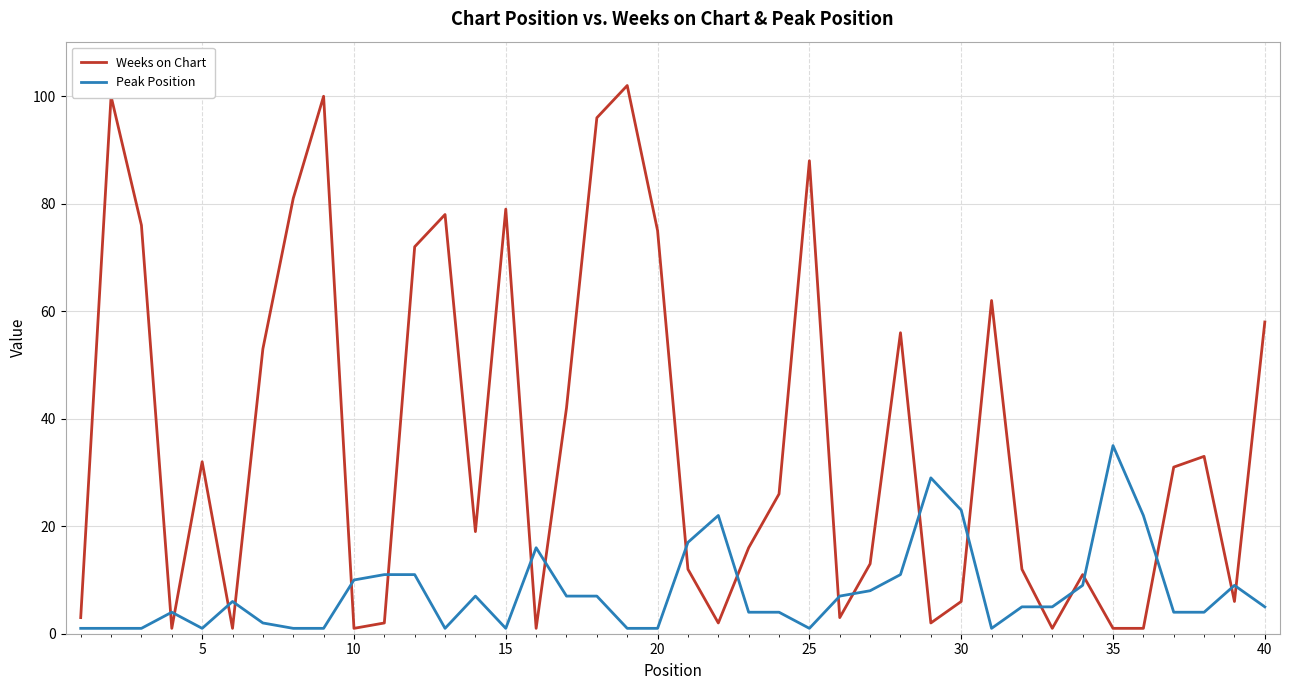

True or false: Weeks on Chart and Peak Position intersect in this chart.

True